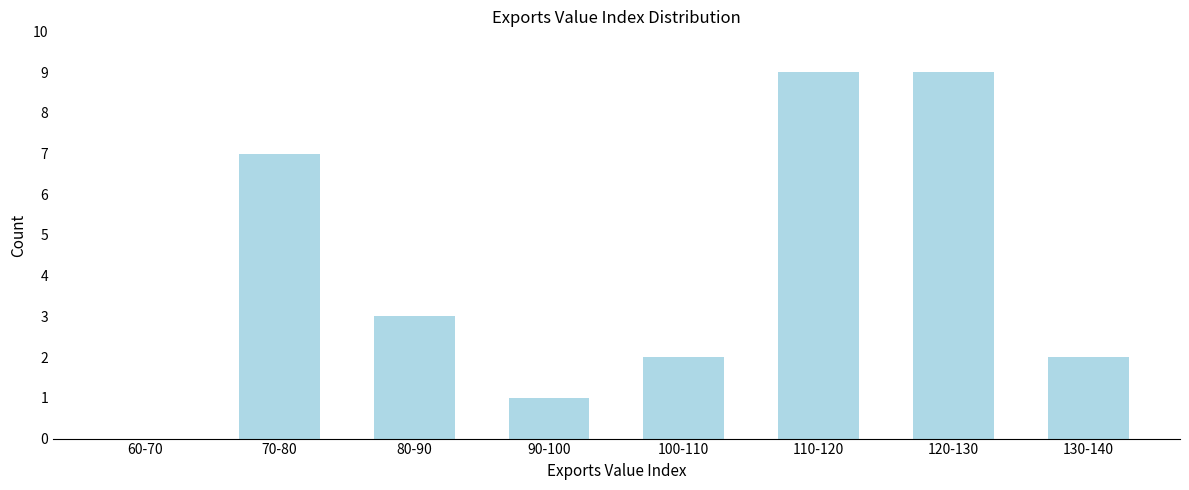

Reading left to right, what are all the values shown in this chart?

60-70=0	70-80=7	80-90=3	90-100=1	100-110=2	110-120=9	120-130=9	130-140=2